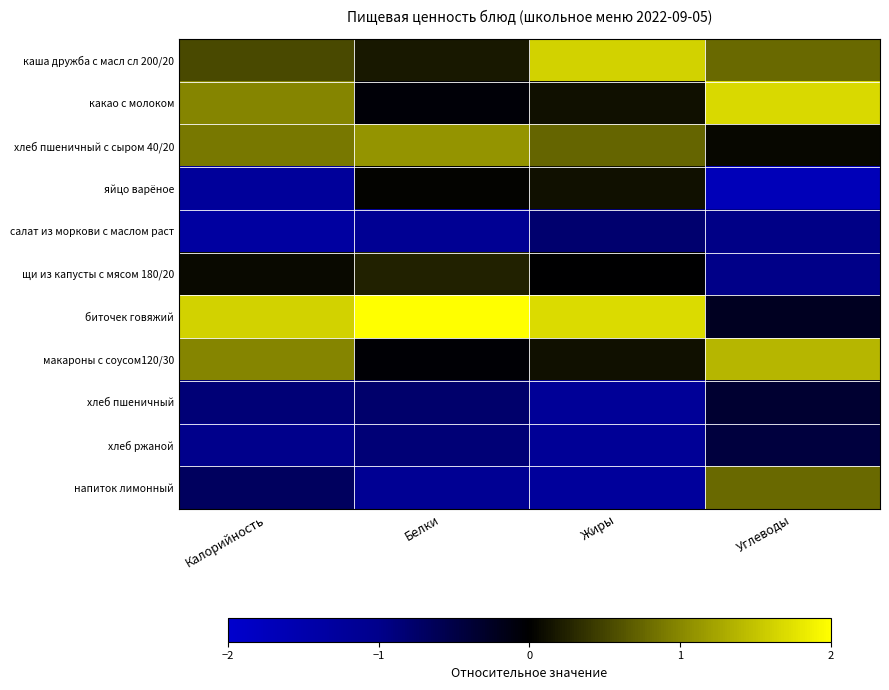

How many categories are shown in the chart?

4